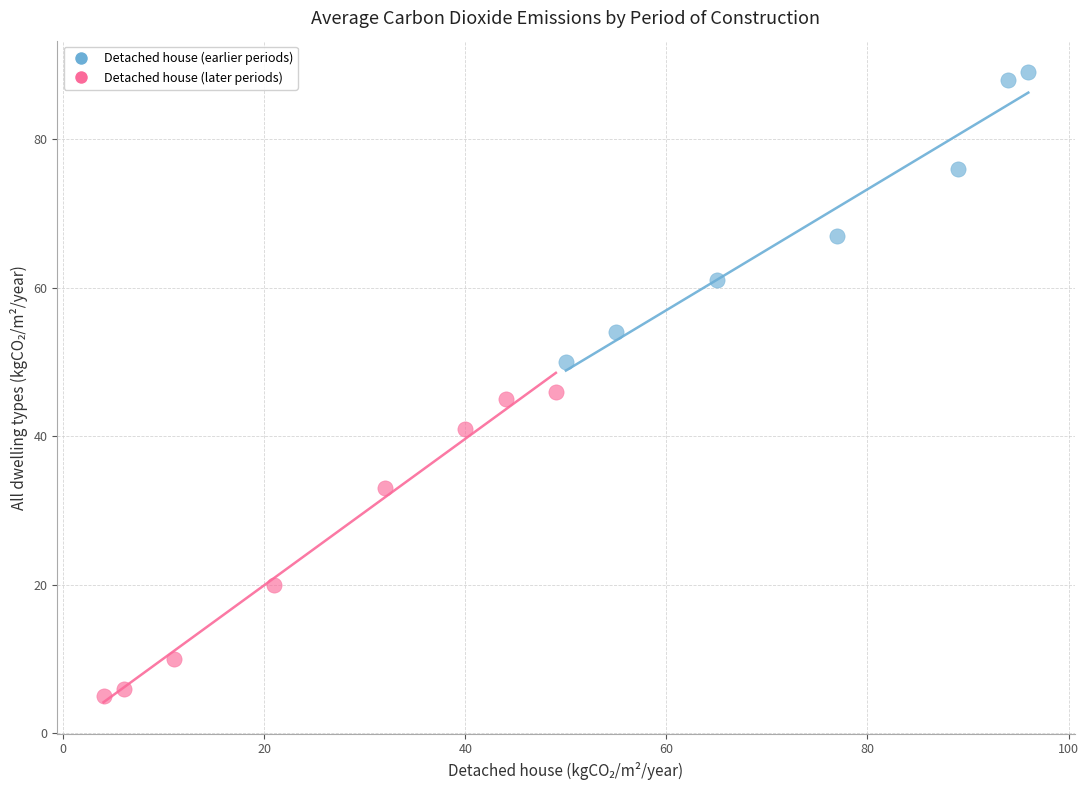

Which series contains the highest Y value?

Detached house (earlier periods)